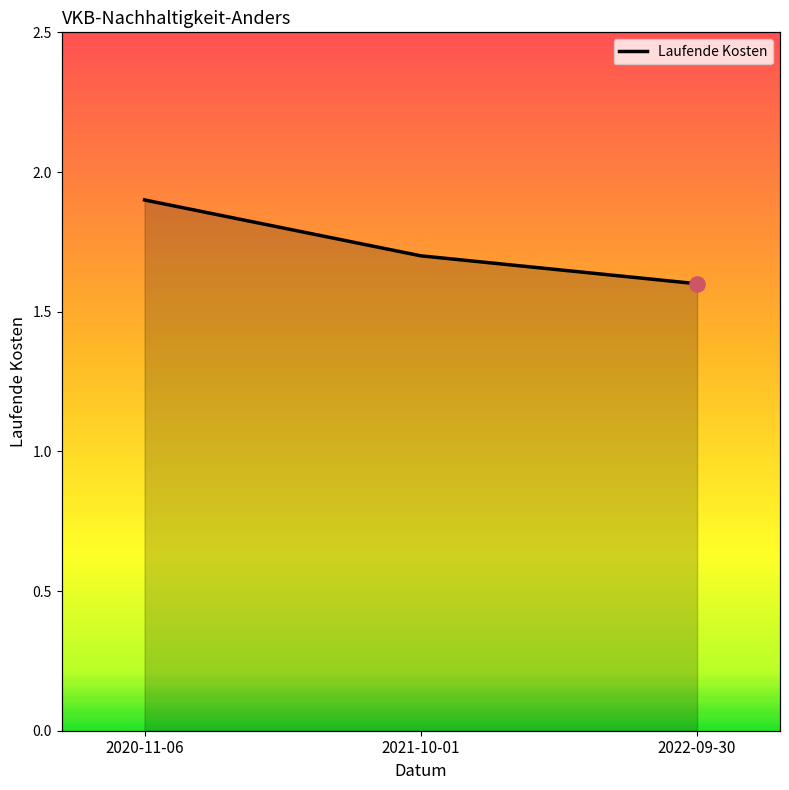

What is the change in value from 2020-11-06 to 2021-10-01?

-0.2